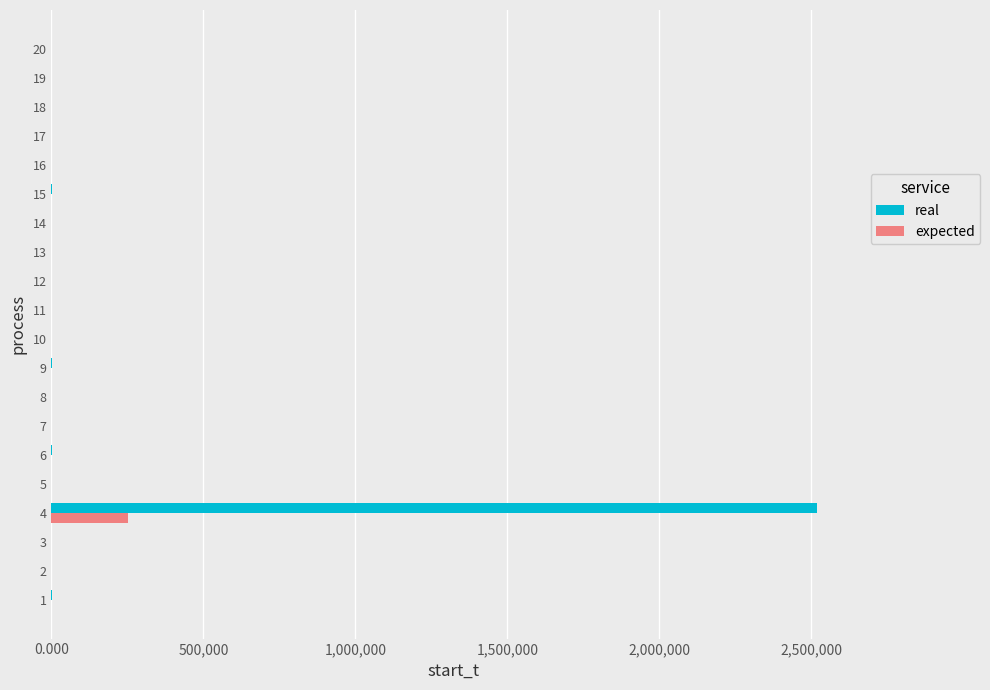

What is the greatest value displayed?

2519100.0